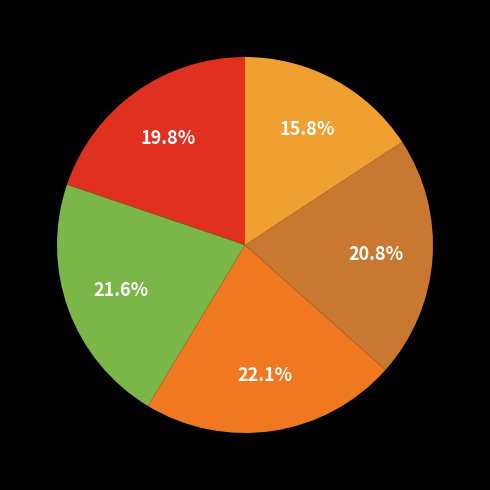

Does any single category account for the majority?

No